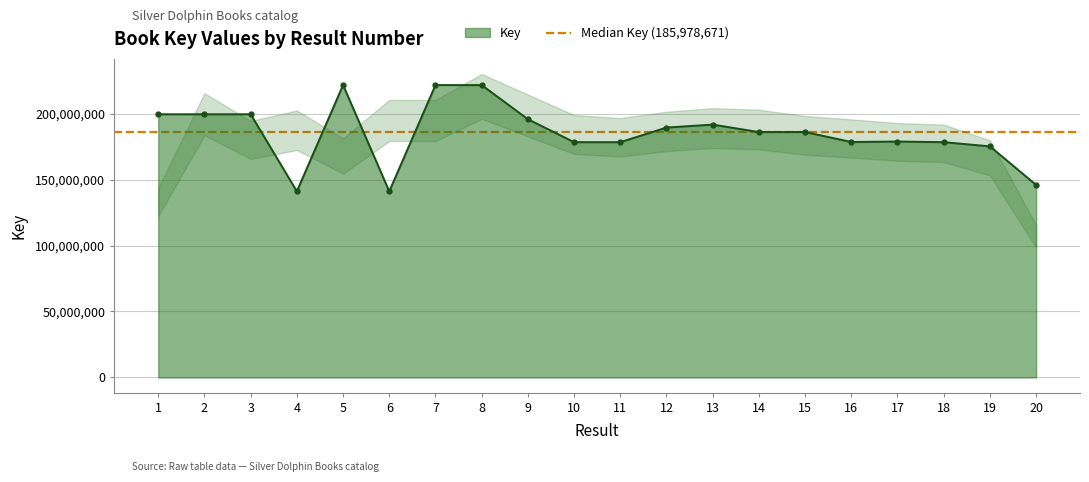

Rank the categories by value from highest to lowest.

8, 7, 5, 2, 1, 3, 9, 13, 12, 15, 14, 17, 16, 11, 10, 18, 19, 20, 4, 6